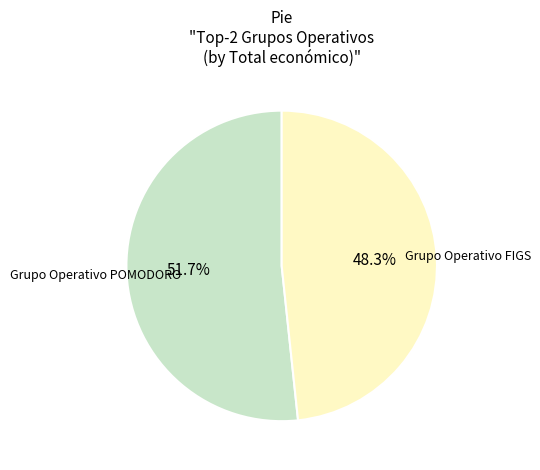

Is there any slice that represents more than half of the pie?

Yes